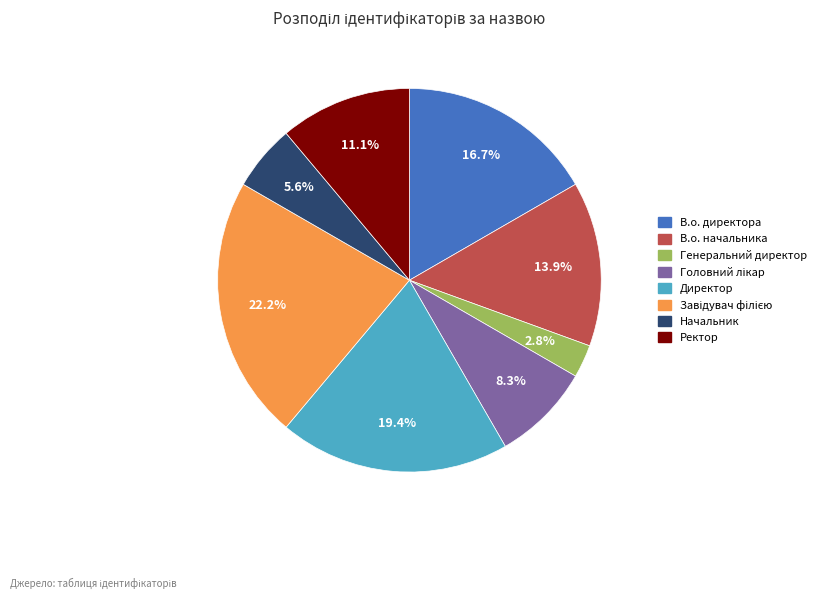

To the nearest percent, what percentage of the pie is В.о. начальника?

14%